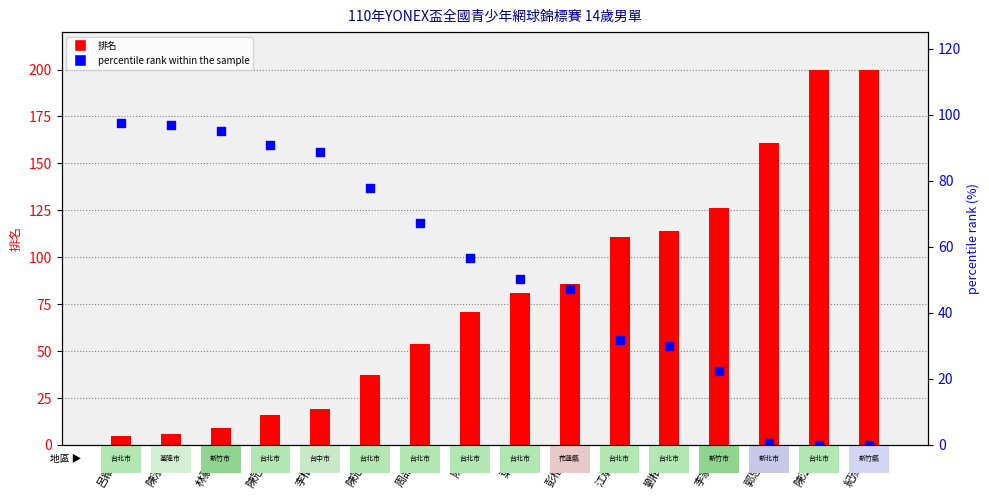

Which series contains the lowest Y value?

percentile rank within the sample